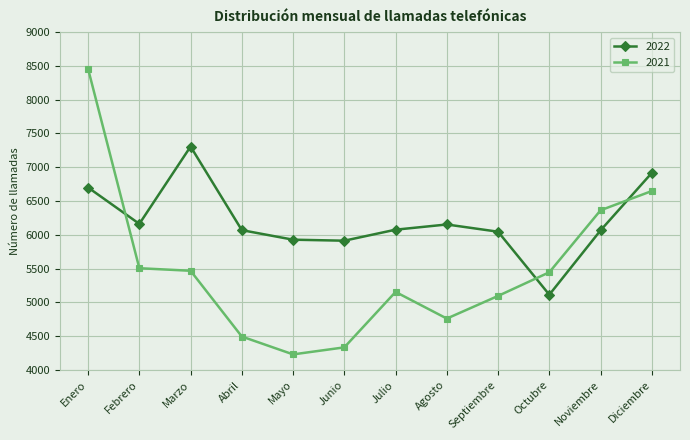

List the series in order of their overall mean, highest first.

2022, 2021